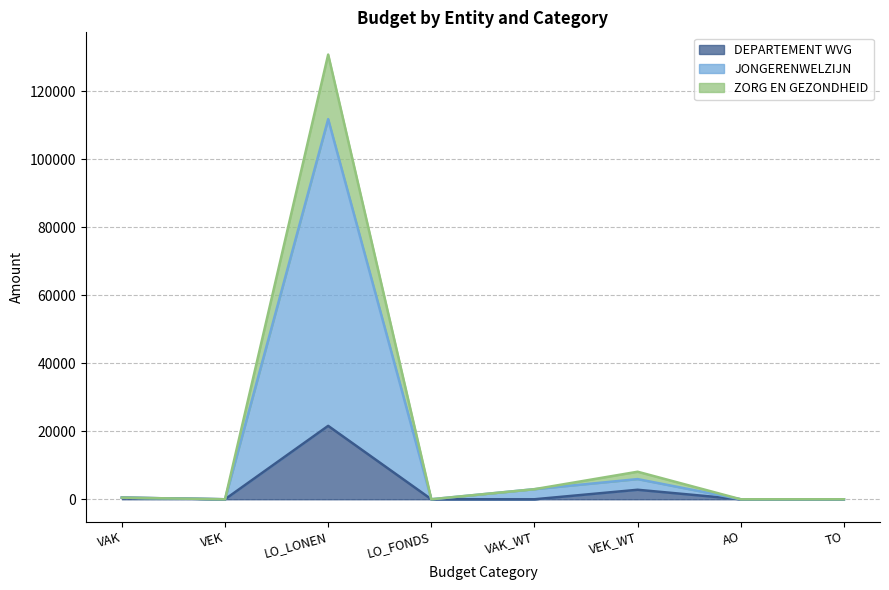

Is it true that JONGERENWELZIJN equals 7 at LO_FONDS?

True